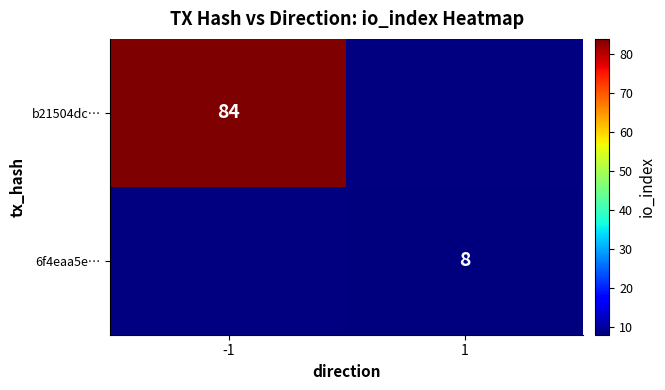

True or false: b21504dc… has a value of 84 at -1.

True